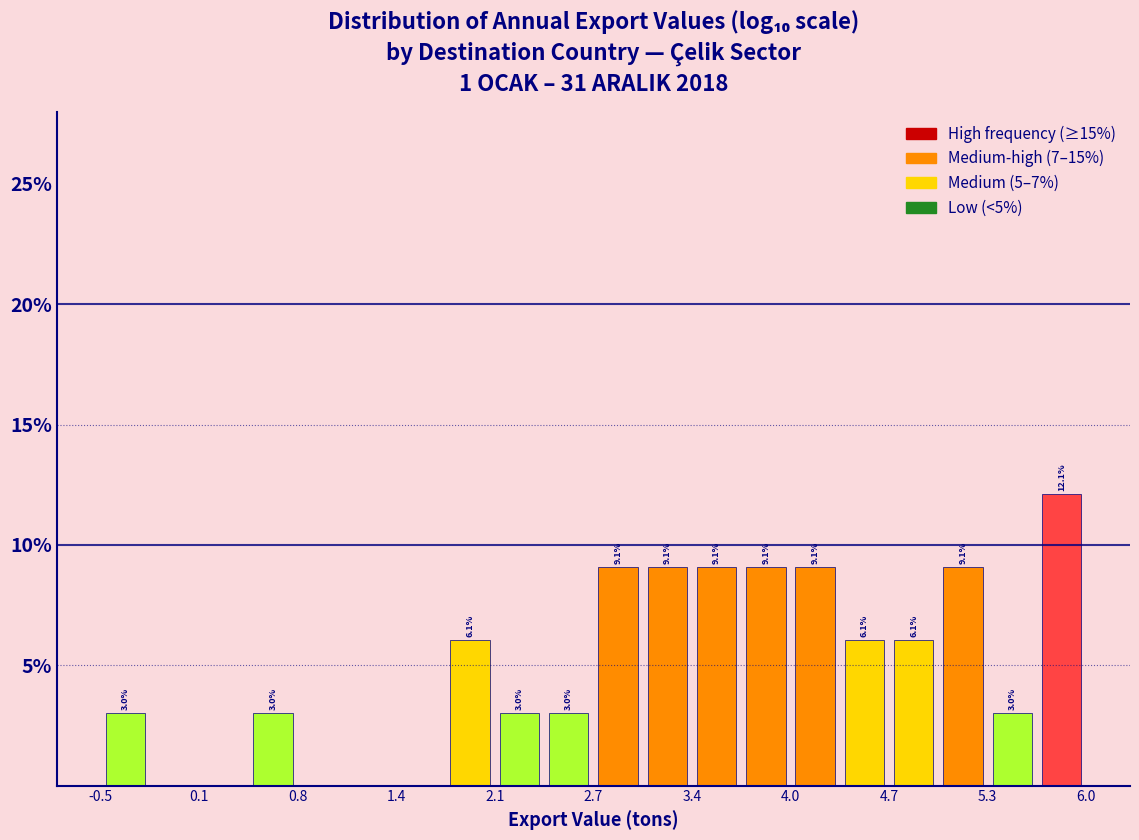

Read against the x-axis, roughly where is the centre of the tallest bar?

5.8